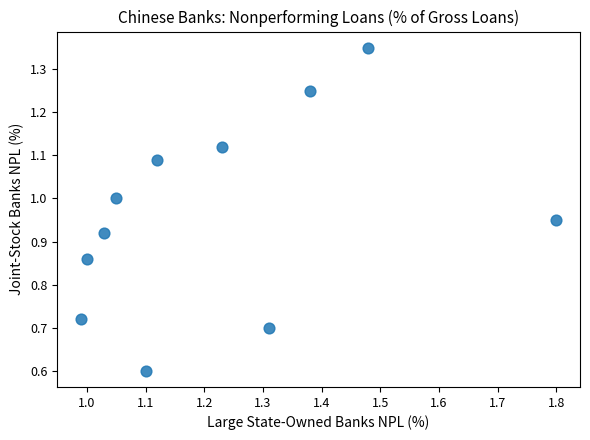

What is the average Y value?

1.0